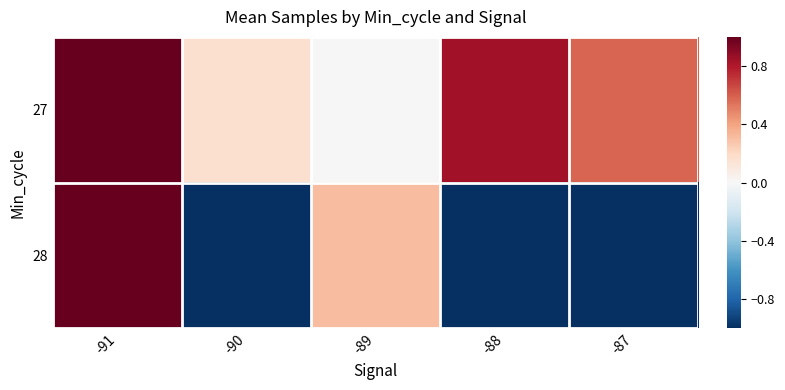

At how many categories does at least one series exceed 0?

5